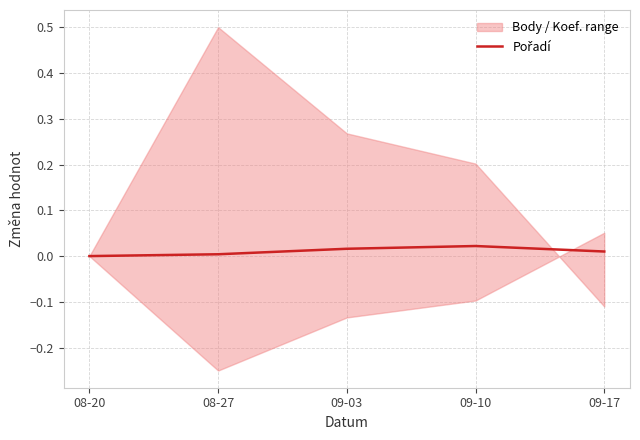

Does the chart have visible grid lines?

Yes